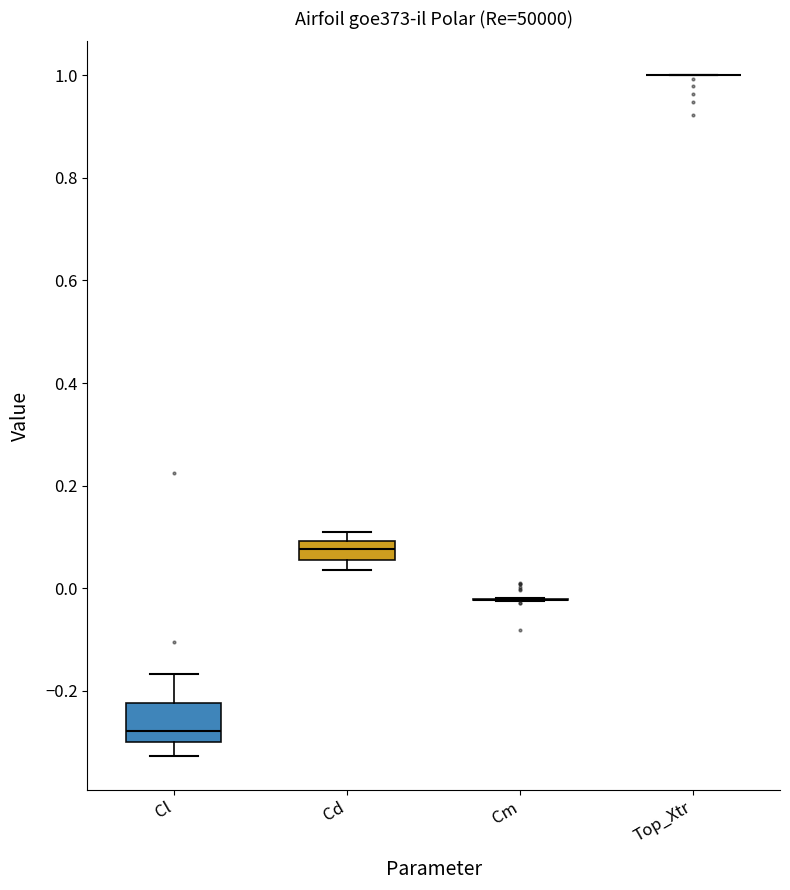

Comparing the boxes themselves (not the whiskers), which one is the tallest?

Cl